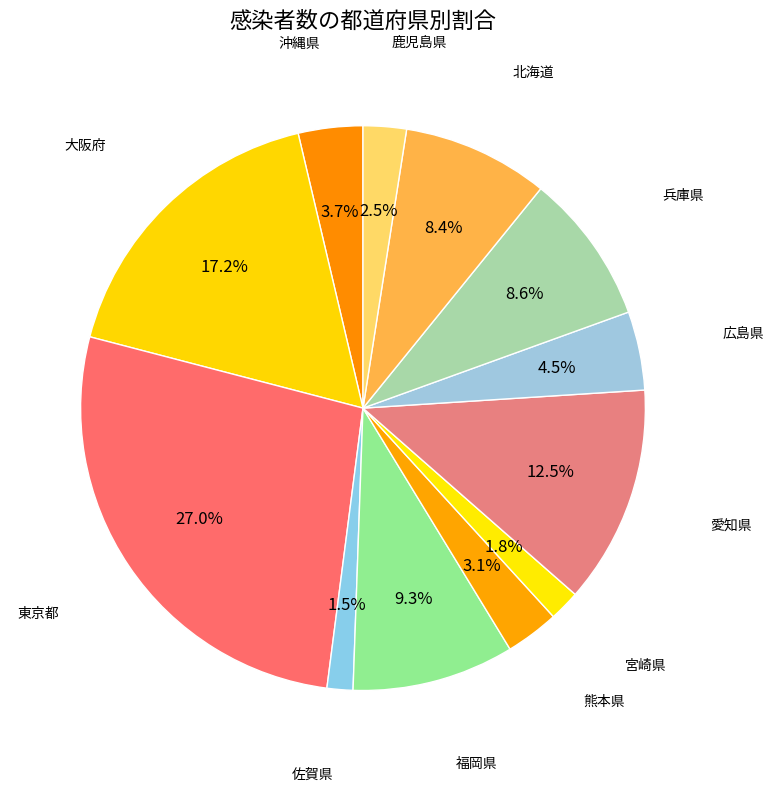

What is the largest slice in the pie chart?

東京都